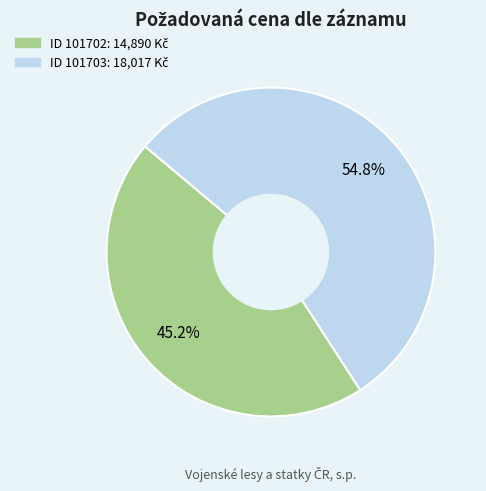

Does any single category account for the majority?

Yes